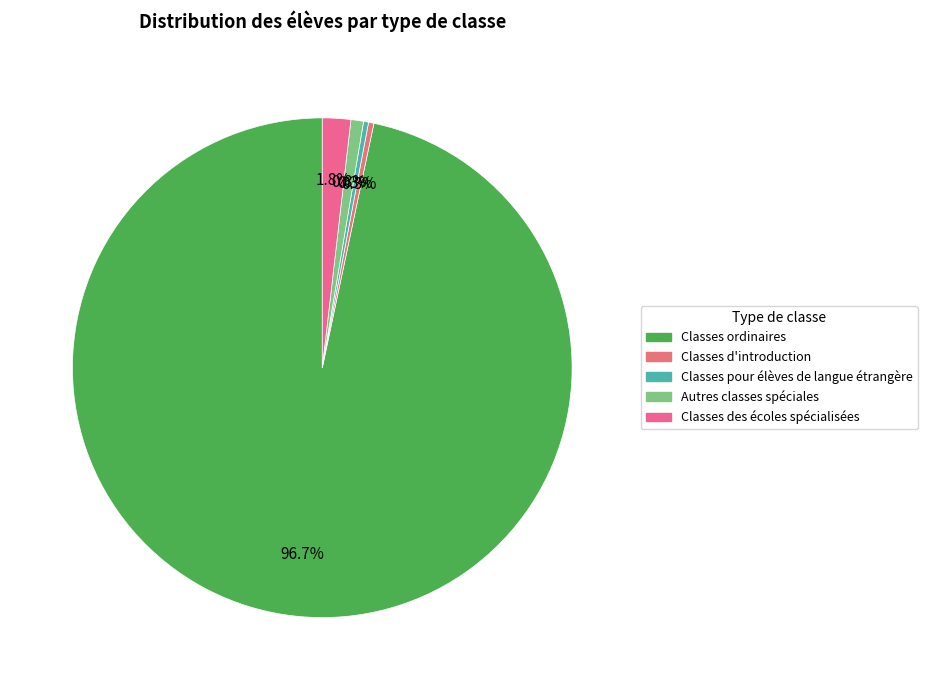

To the nearest percent, what portion does Autres classes spéciales represent?

1%